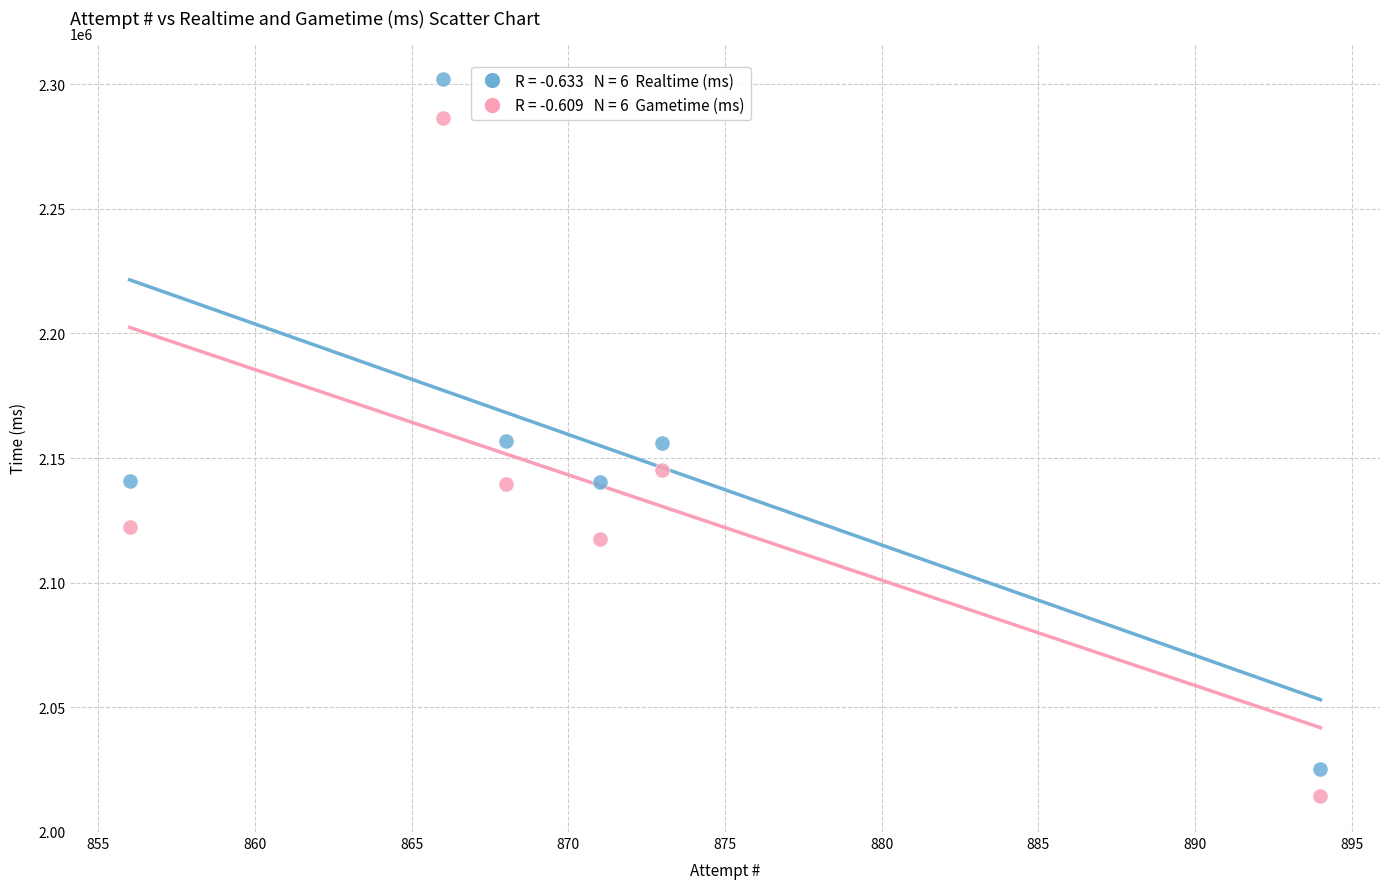

Across all data points, what is the average X value?

871